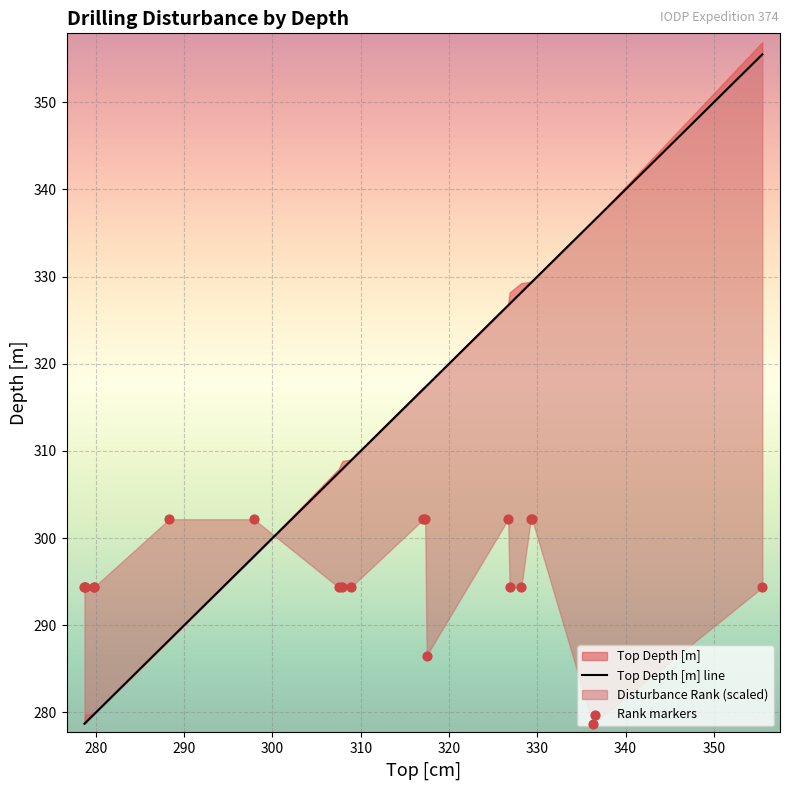

Which series reaches the minimum Y coordinate?

Top Depth [m]